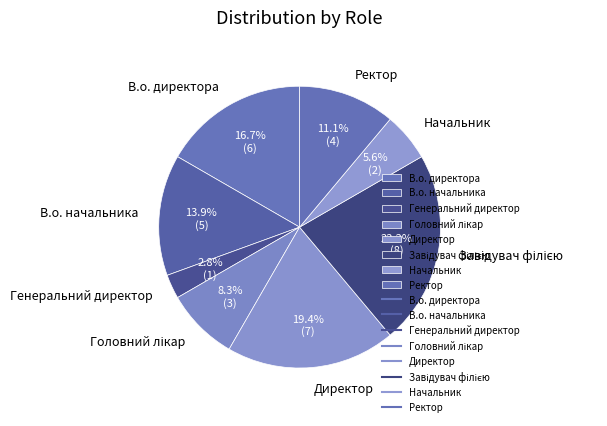

Which category has the smallest portion of the pie?

Генеральний директор